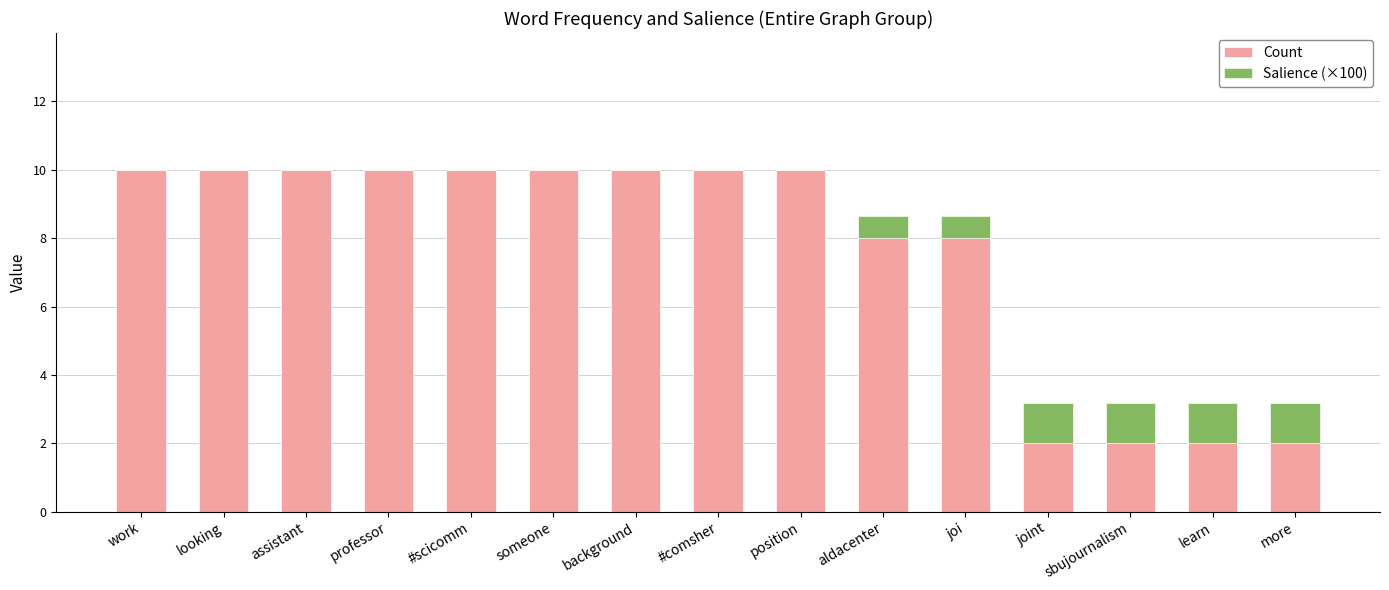

What is the maximum value for Count?

10.0